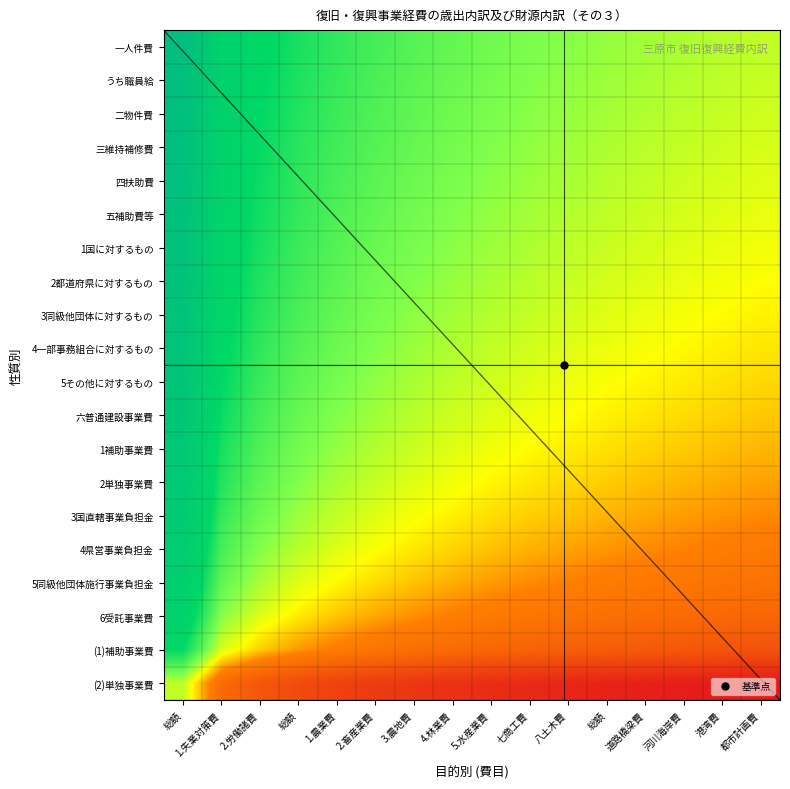

What is the spread (max minus min) of values at 七商工費?

0.5